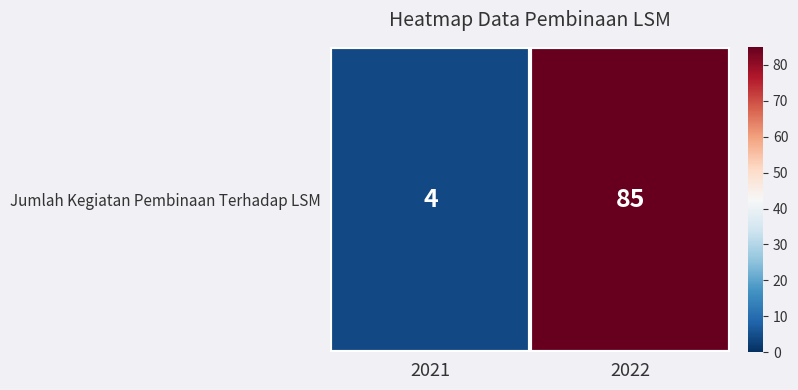

True or false: the data shows 141 at 2022.

False